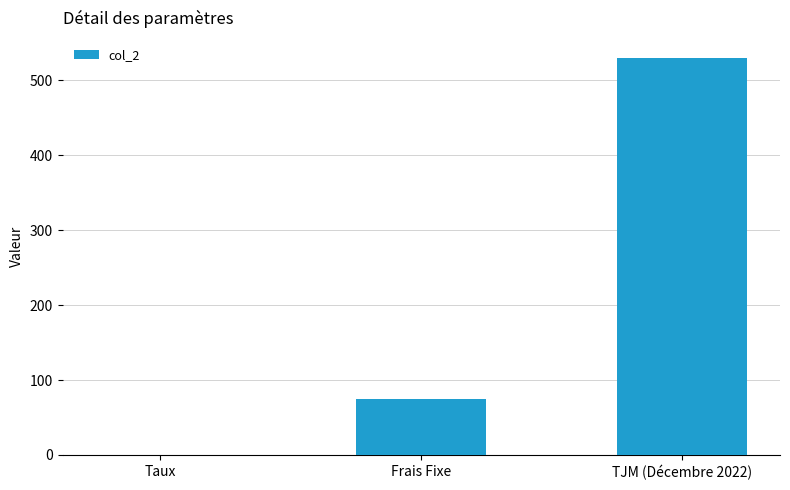

What is the change in value from Taux to Frais Fixe?

+74.9